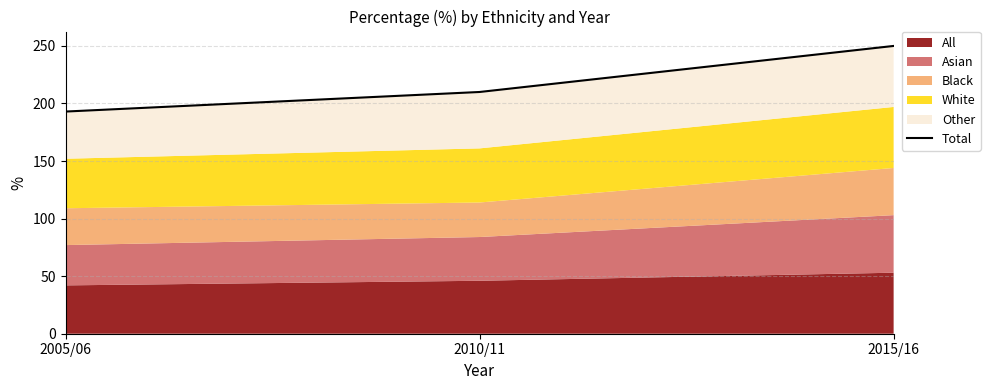

Reading left to right, list all the values displayed in this chart.

193	210	250